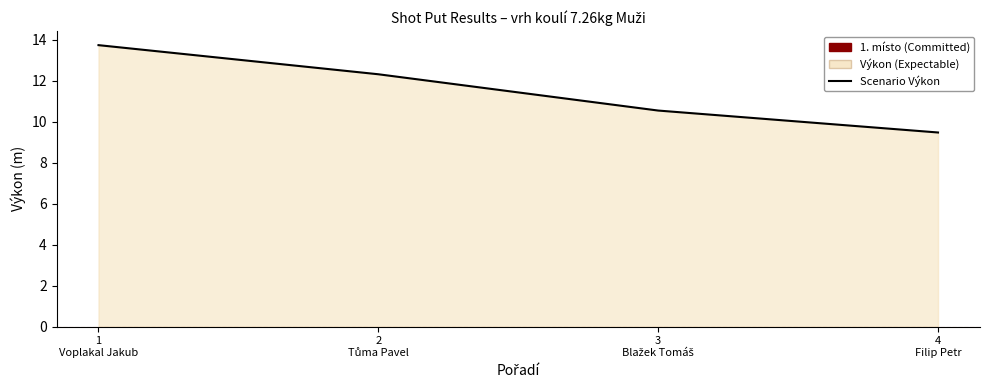

What is the greatest value displayed?

13.7